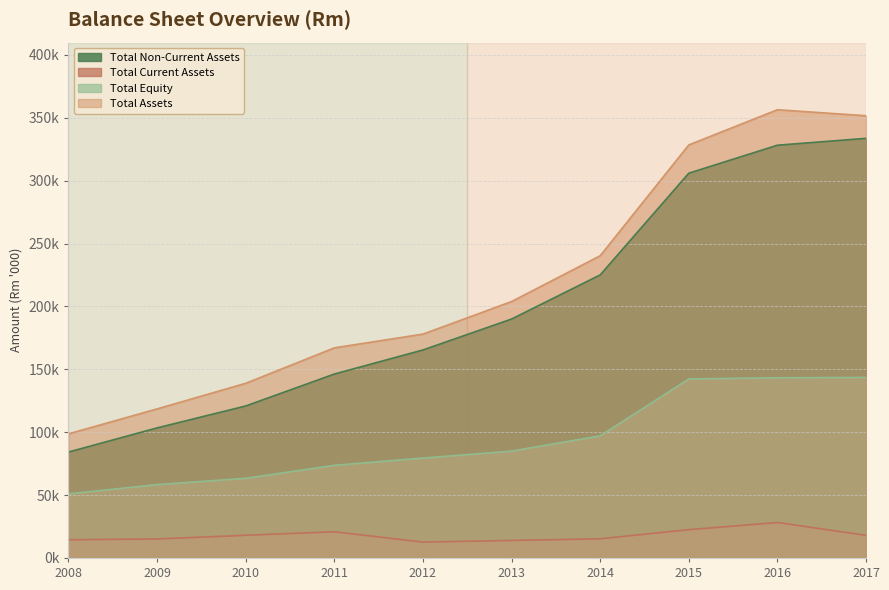

Which category has the highest value in the Total Current Assets series?

2016